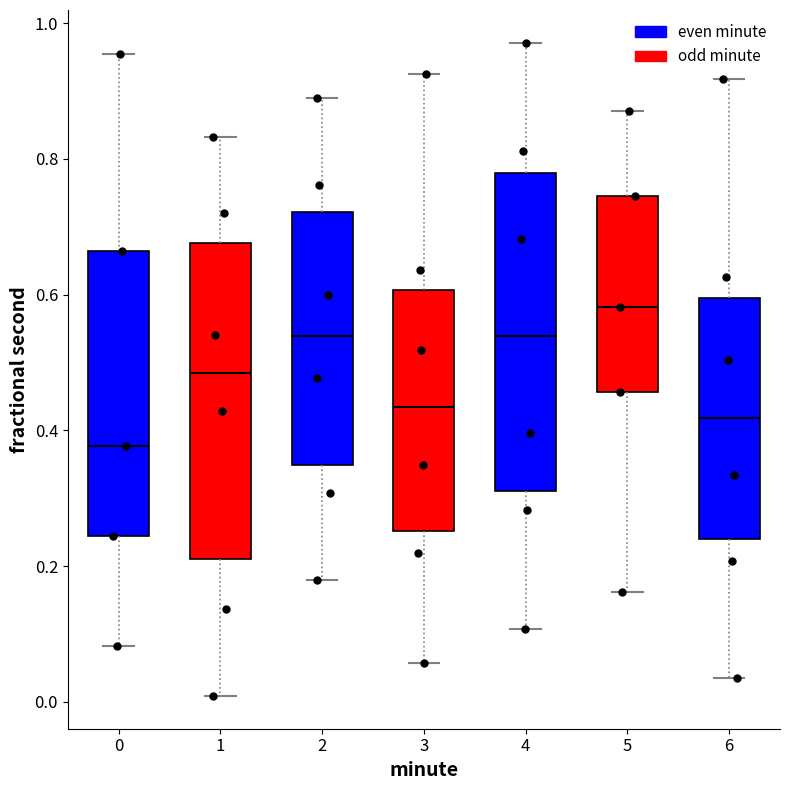

Where does the median line of the box at x = 3 sit on the y-axis? The values are not printed on the chart, so give them approximately, as read against the axis.

0.44